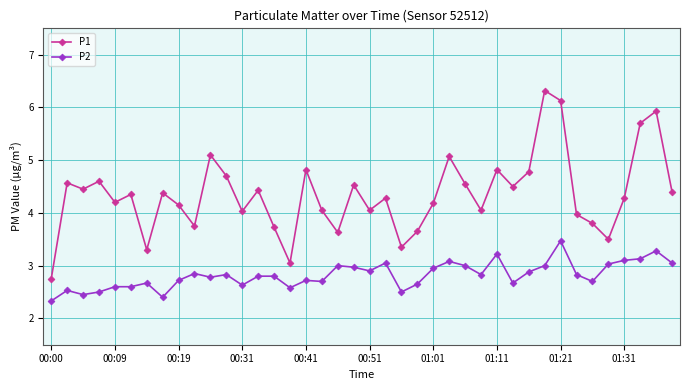

Rank the series by their average value, from lowest to highest.

P2, P1